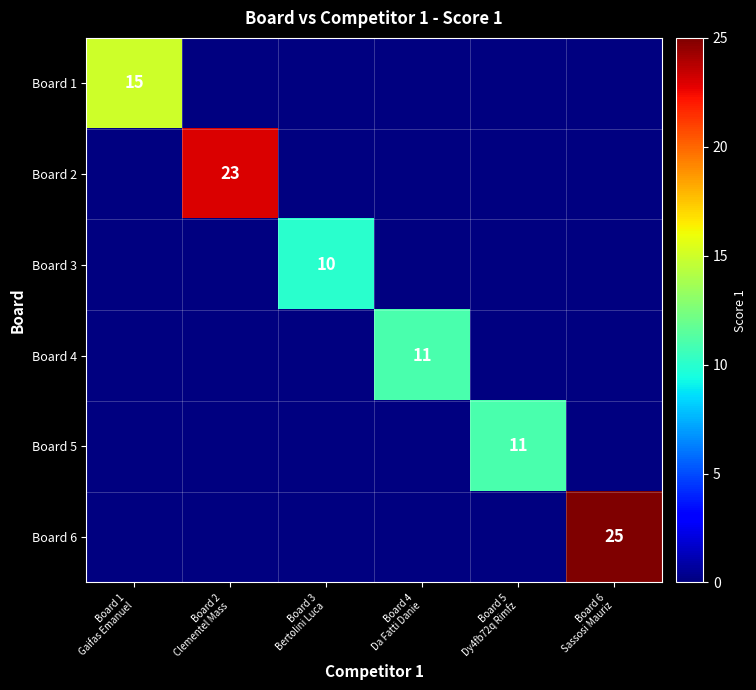

Is the value of Board 2 at Board 5 Dy4fb72q Rimfz greater than the value of Board 5 at Board 5 Dy4fb72q Rimfz?

No